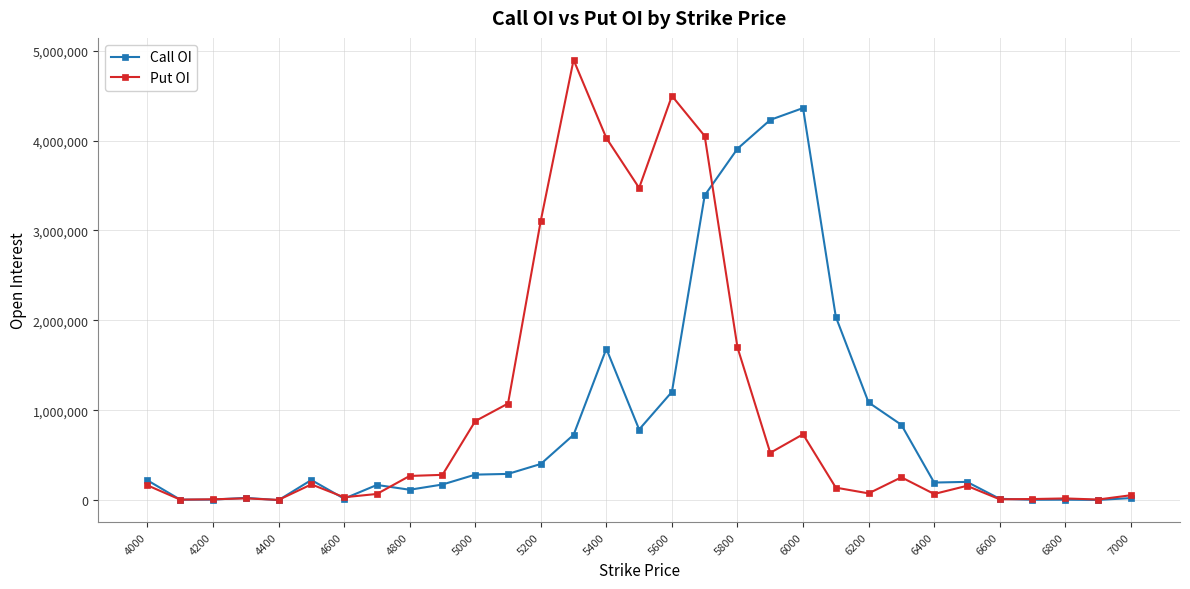

What is the maximum value for Call OI?

4361600